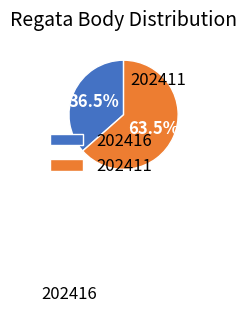

Approximately how many times larger is the value at 202416 compared to 202411?

0.6